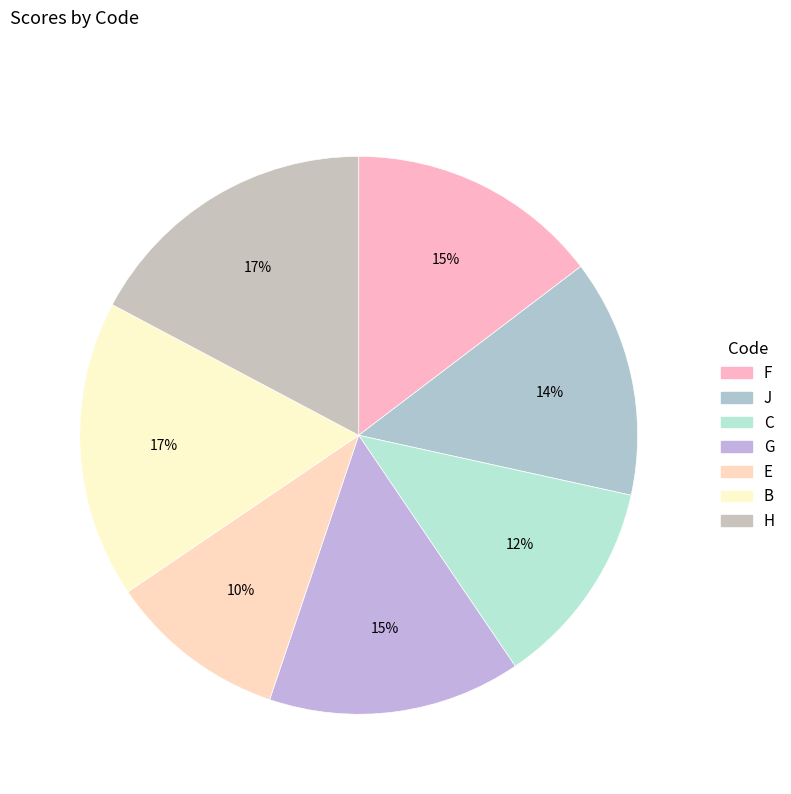

What portion of the pie excludes E?

89.7%